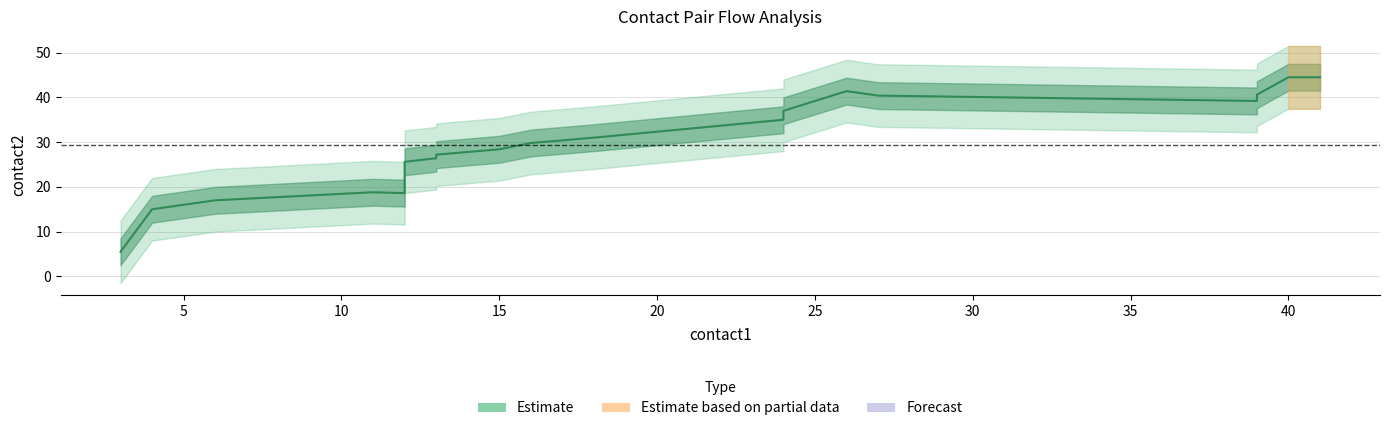

True or false: flow2 and flow1 intersect in this chart.

False